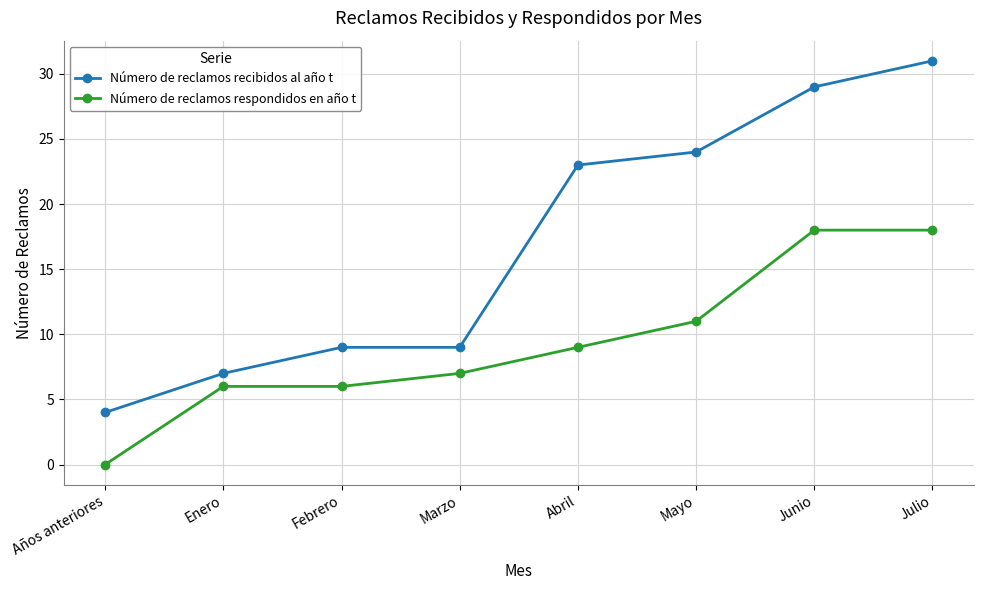

At which category does the chart reach its peak across all series?

Julio